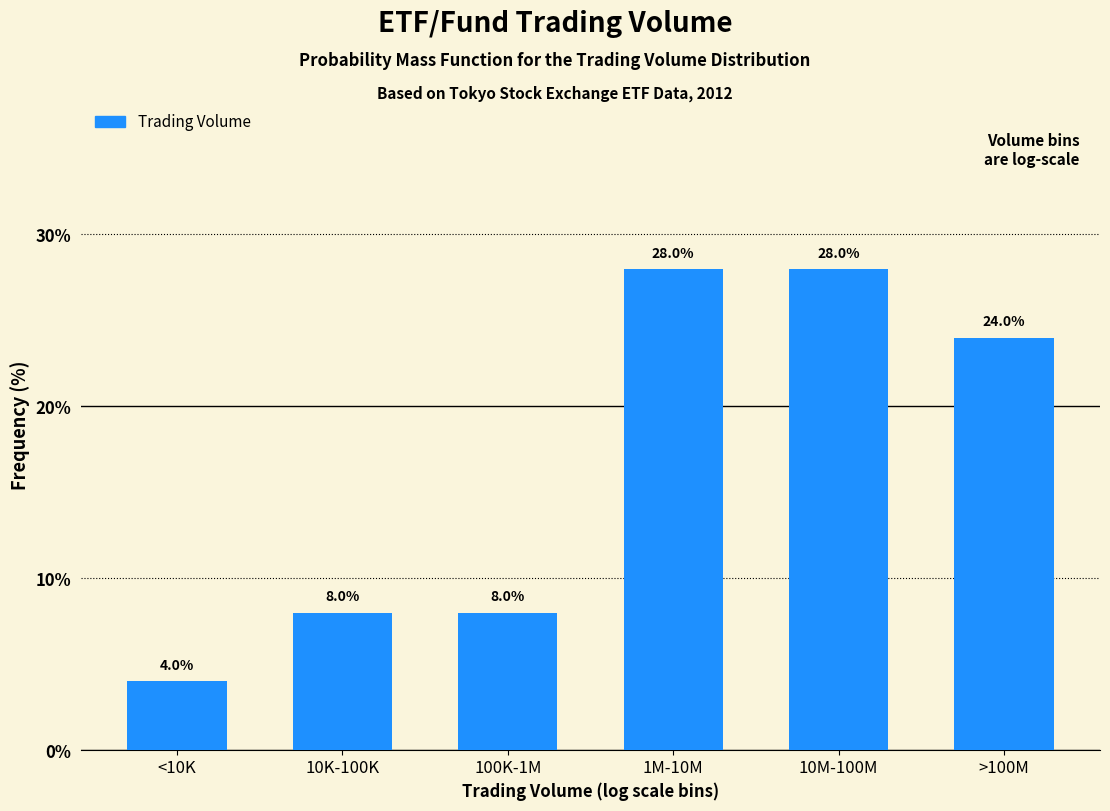

Reading left to right, extract all data points from this chart.

4.0	8.0	8.0	28.0	28.0	24.0